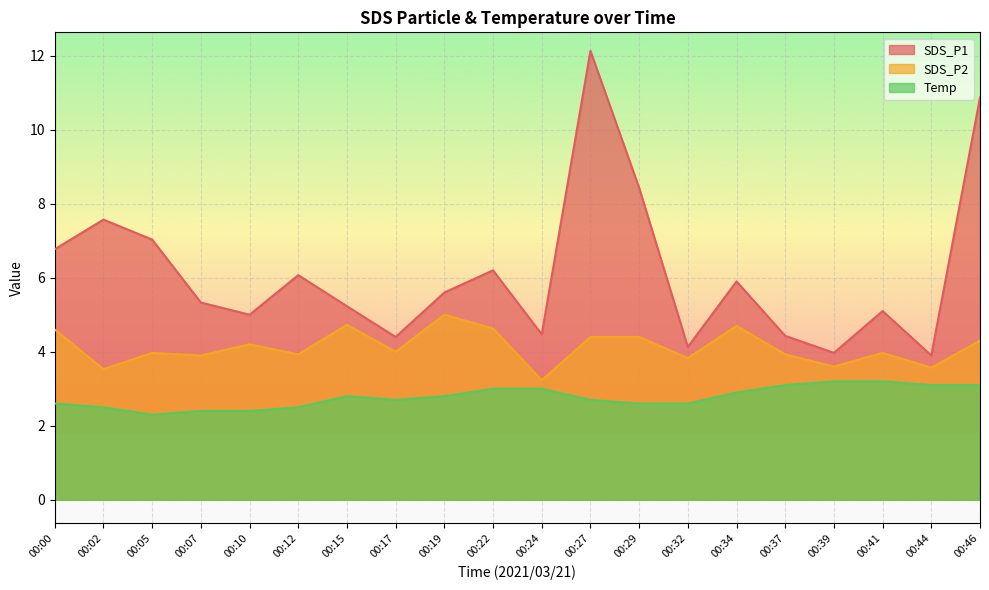

What is the highest value of the SDS_P2 series?

5.0